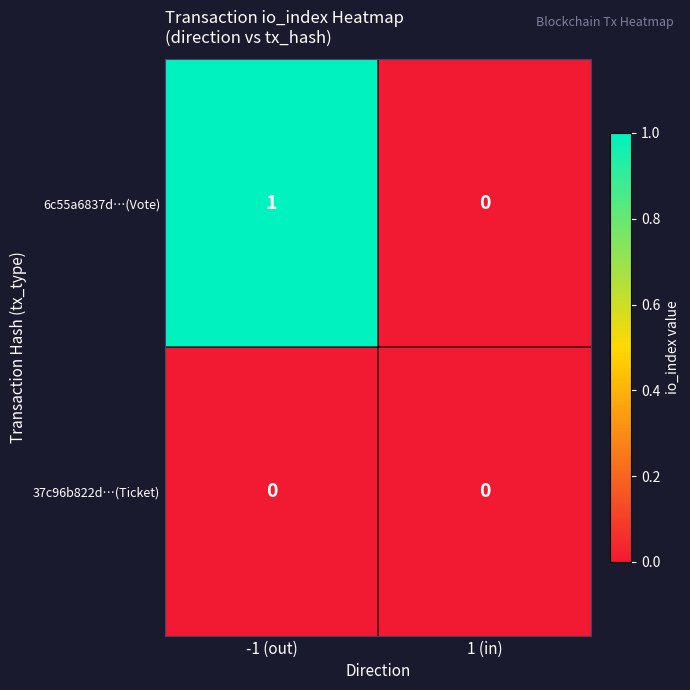

How many distinct data groups are displayed?

2